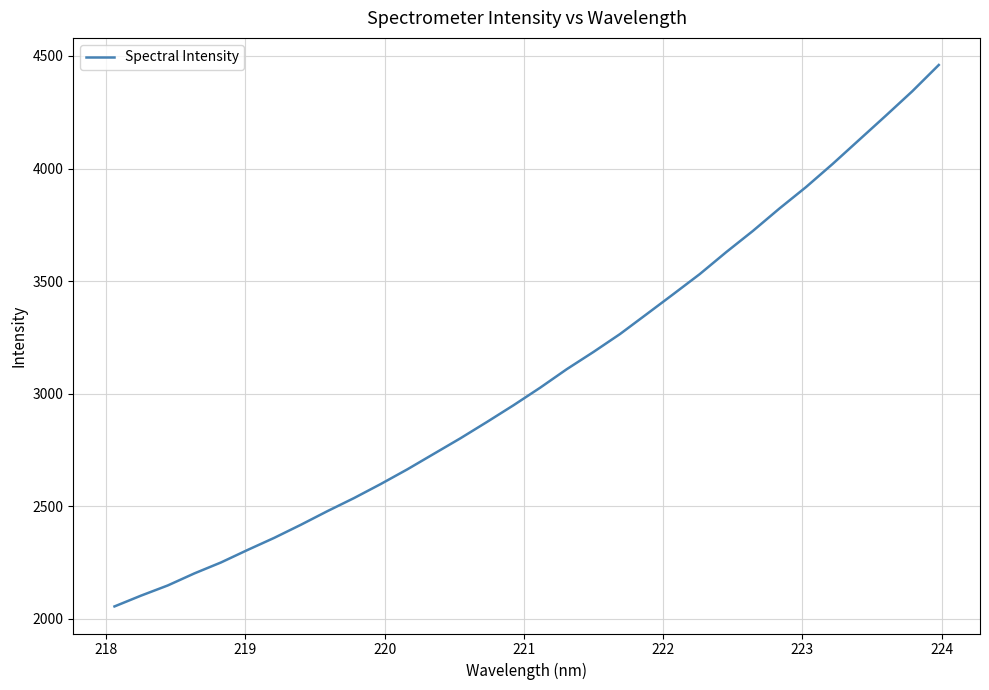

What is the minimum value shown in the chart?

2054.4